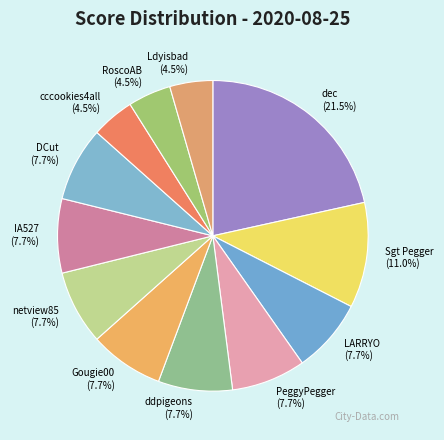

Between cccookies4all and ddpigeons, which is larger?

ddpigeons